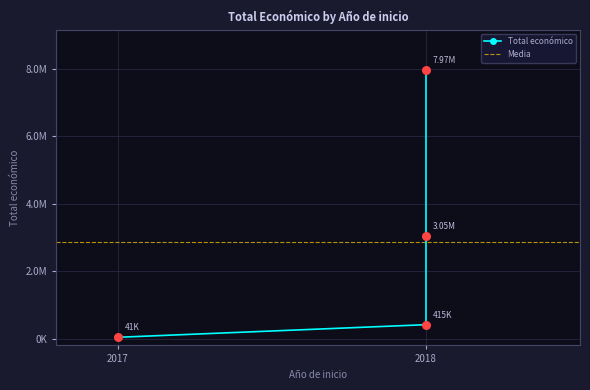

What is the ratio of the value at 2018 (Forest Planting) to the value at 2018 (KUBIKA 4.0)?

19.2